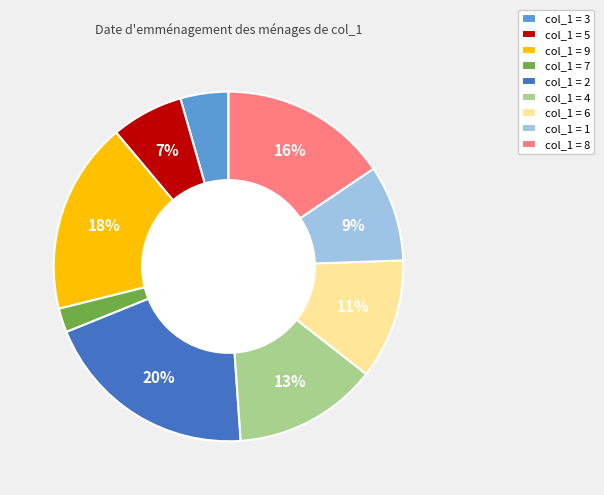

To the nearest percent, what is the difference between the largest and smallest slice percentages?

18%